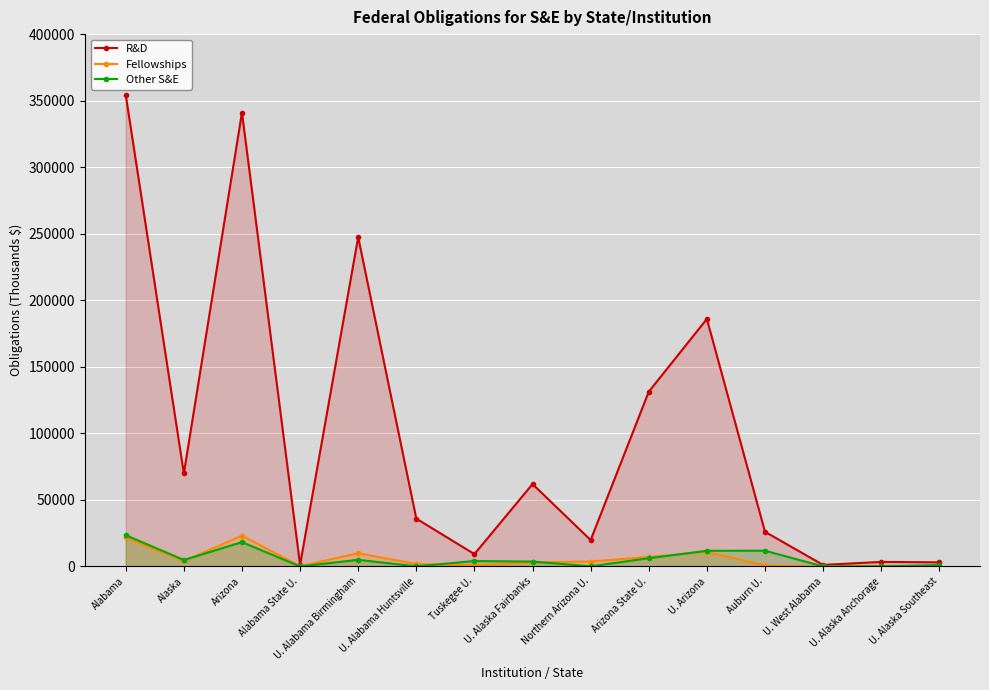

Is the value of Fellowships at Alabama State U. greater than the value of Other S&E at U. Arizona?

No